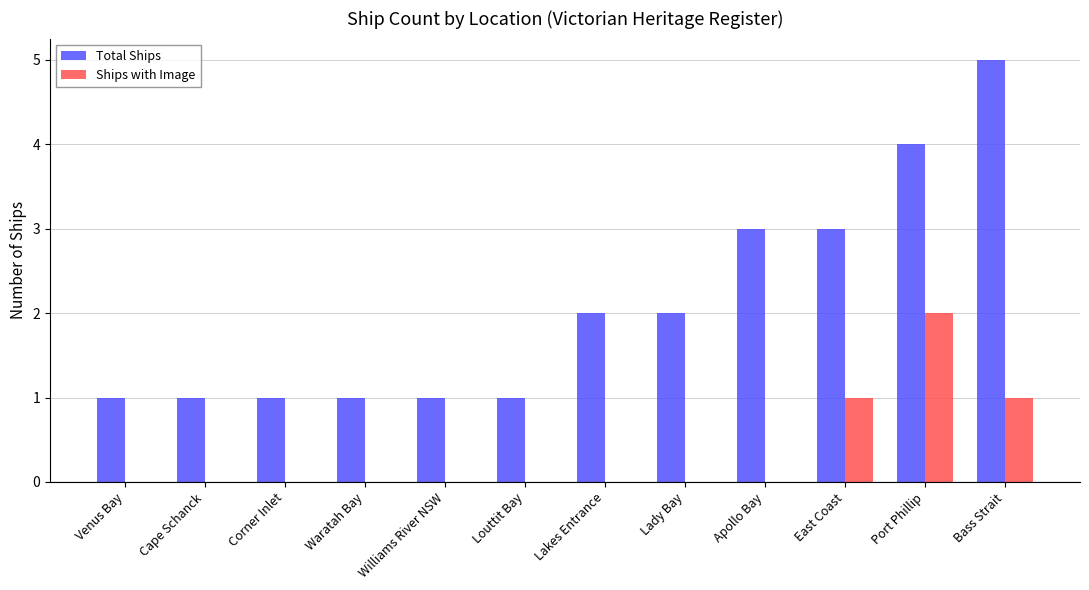

Which category has the highest value in the Total Ships series?

Bass Strait